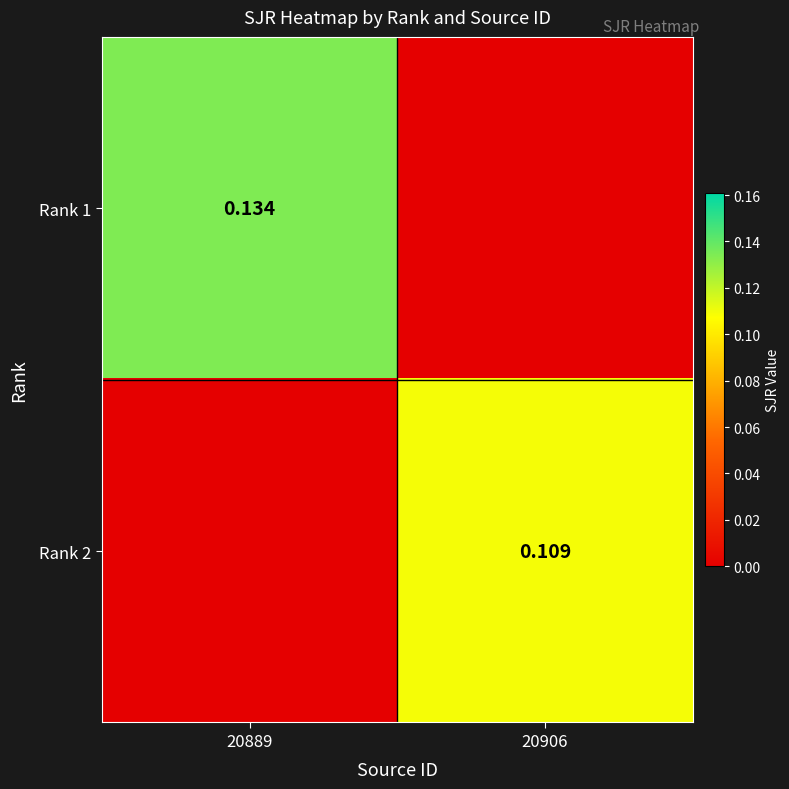

What is the total value across all series at 20906?

0.1